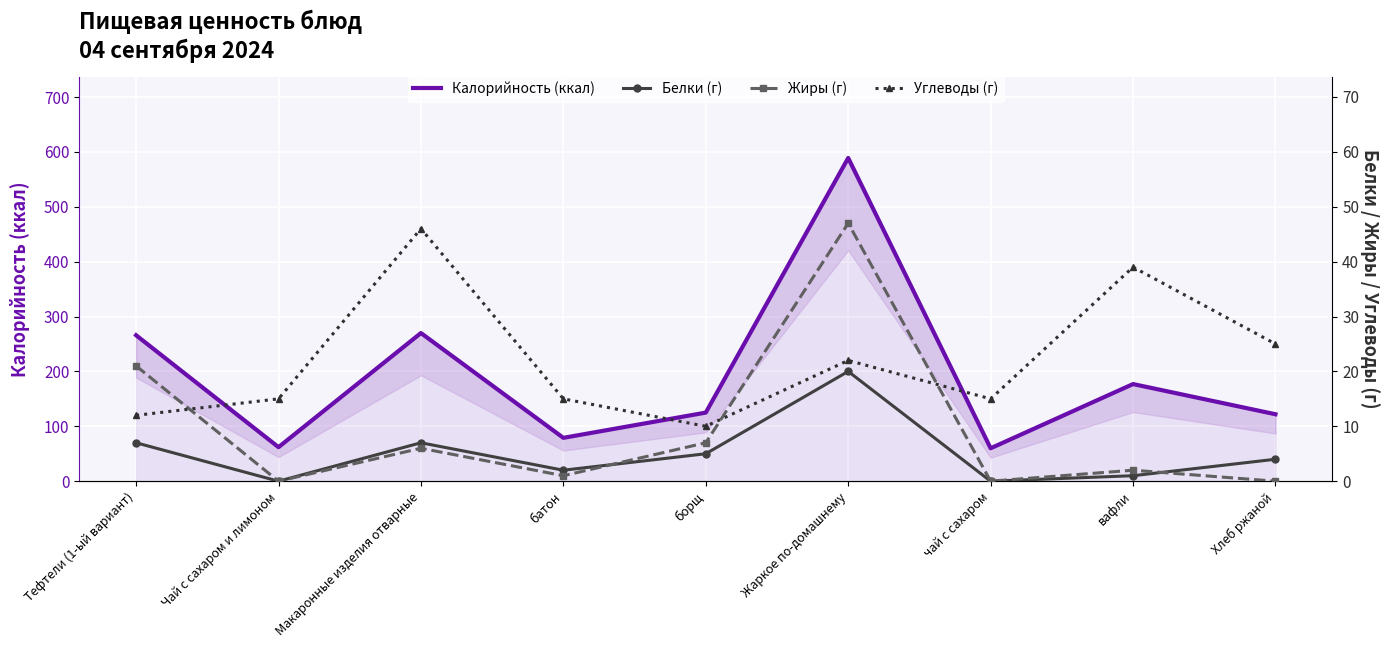

The Белки (г) series shows 12 at Тефтели (1-ый вариант). True or false?

False